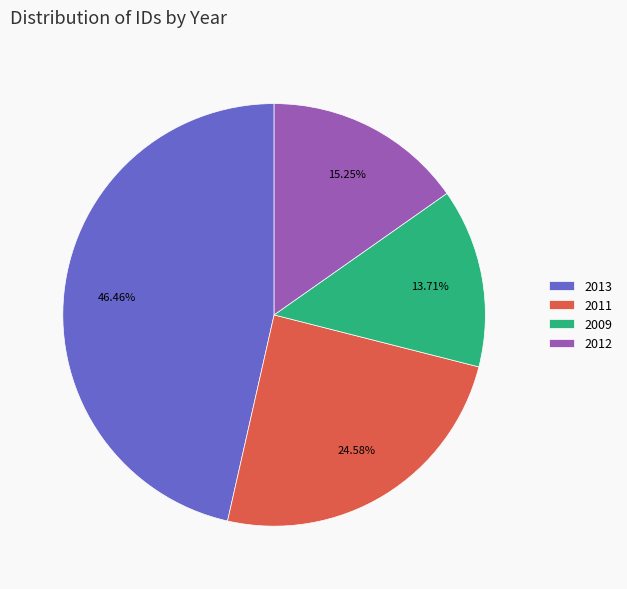

How many slices are in this pie chart?

4